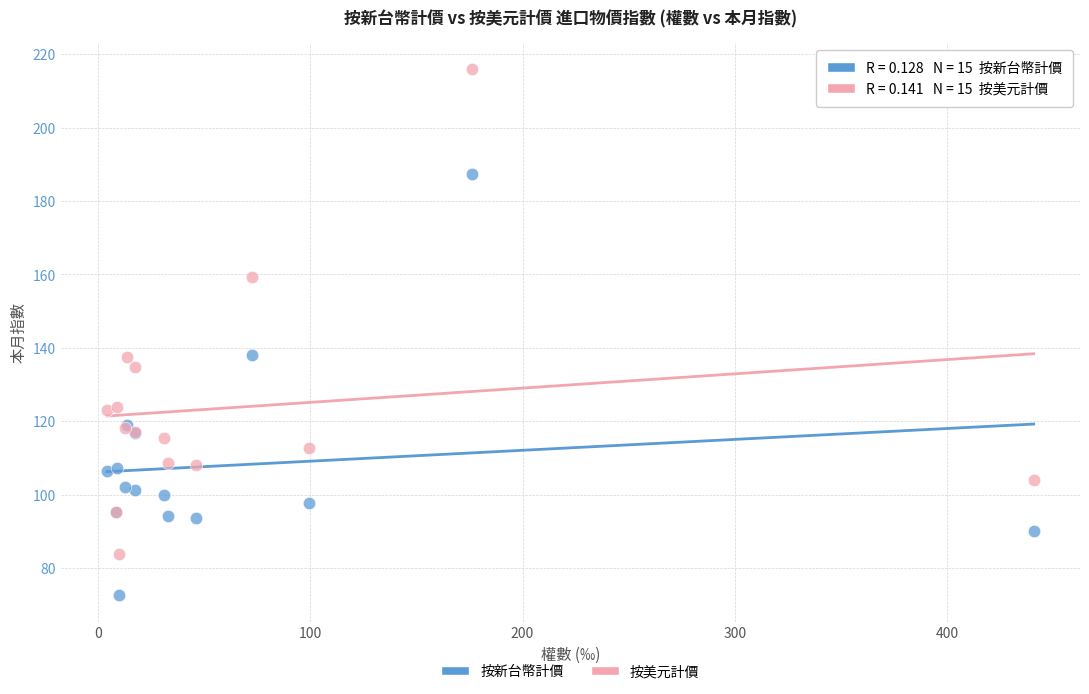

Which series has the widest spread of Y values?

按美元計價